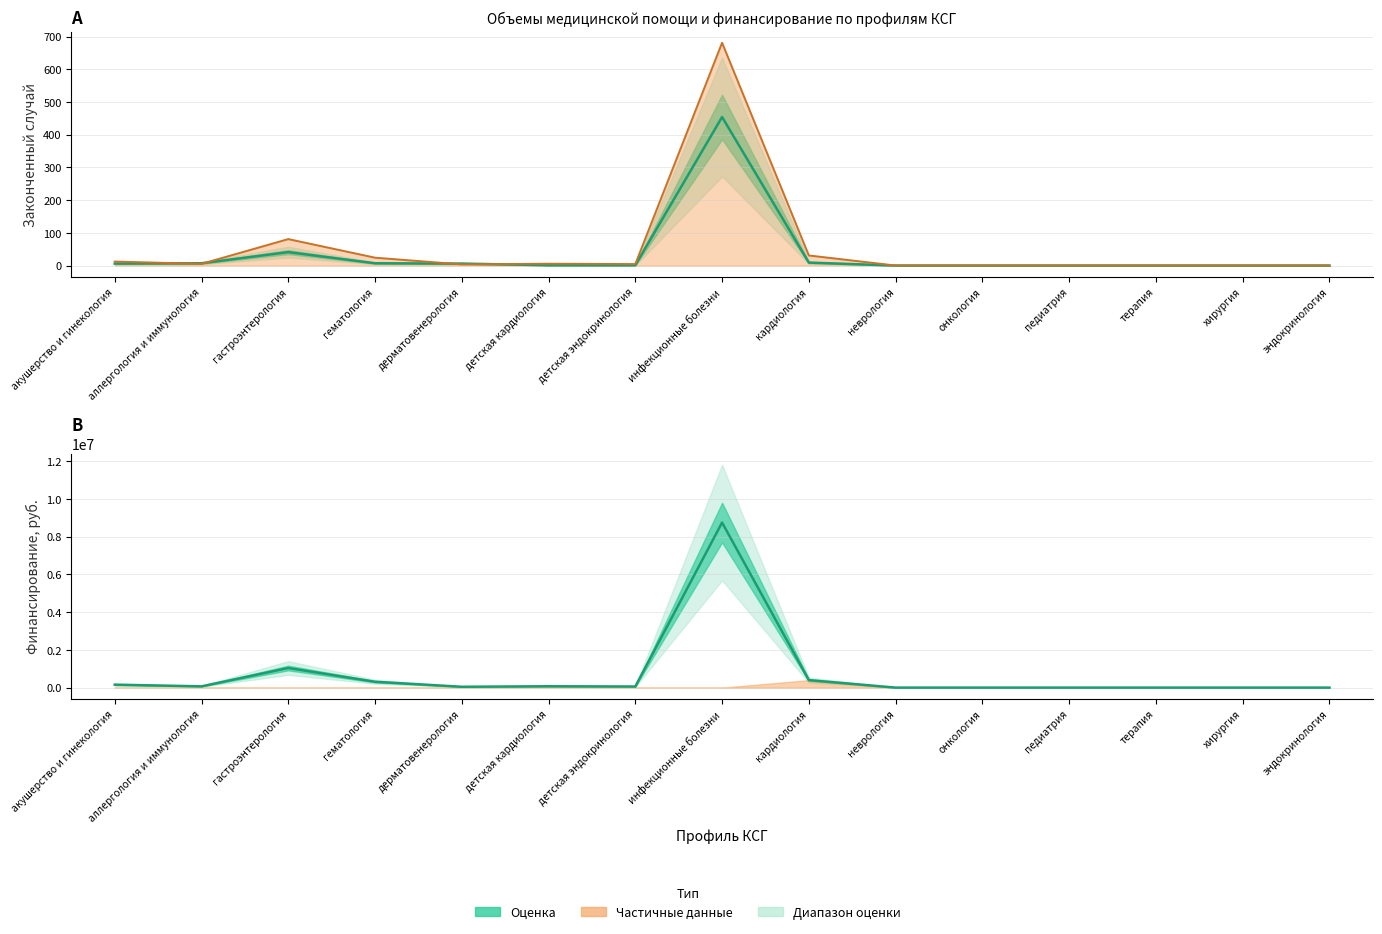

What is the change in value from детская эндокринология to терапия?

-1